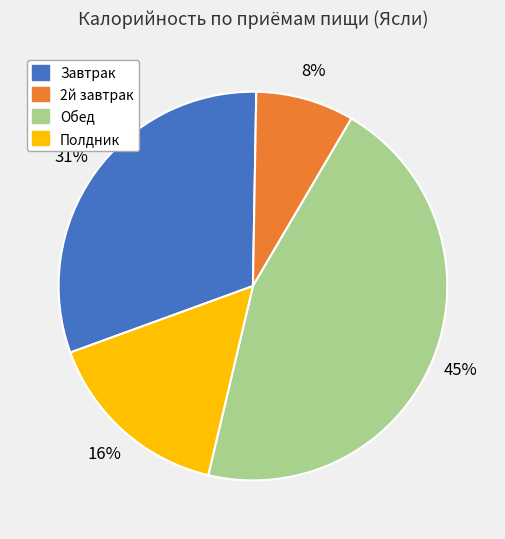

Is the sum of 2й завтрак and Обед greater than half?

Yes